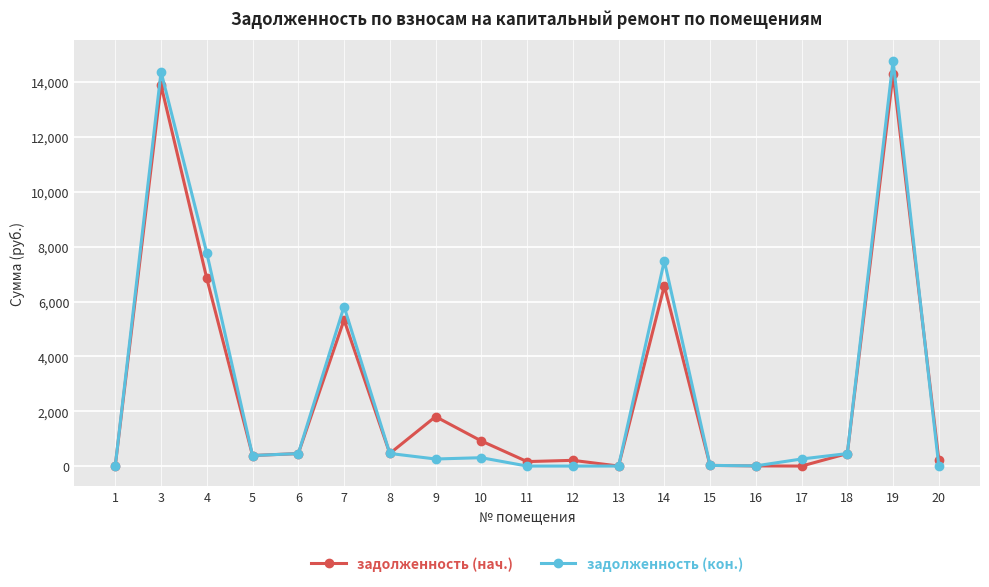

Is the value of задолженность (кон.) at 16 greater than the value of задолженность (нач.) at 9?

No